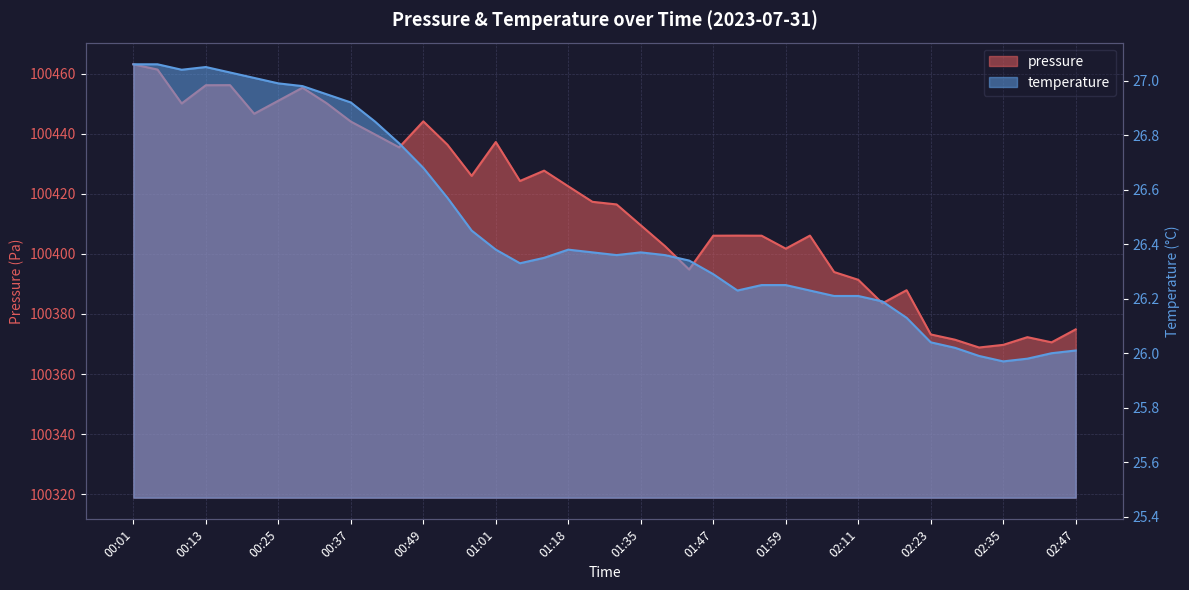

What is the highest value of the pressure series?

100463.1